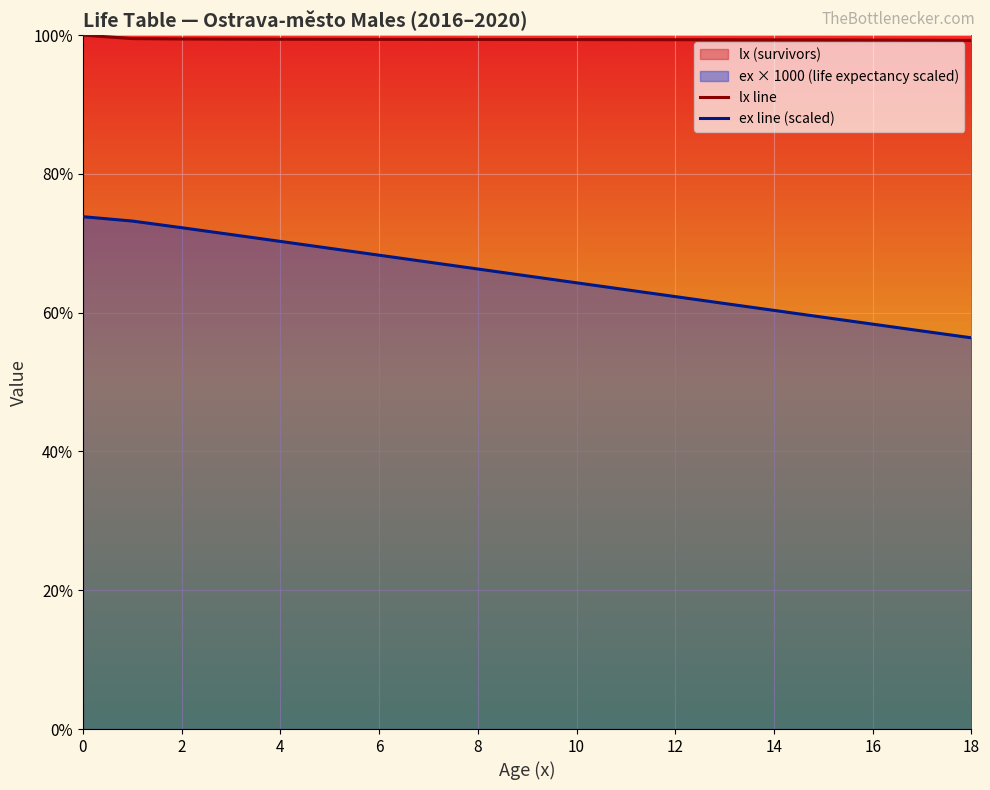

Which series changed the most between 2 and 12?

ex line (scaled)